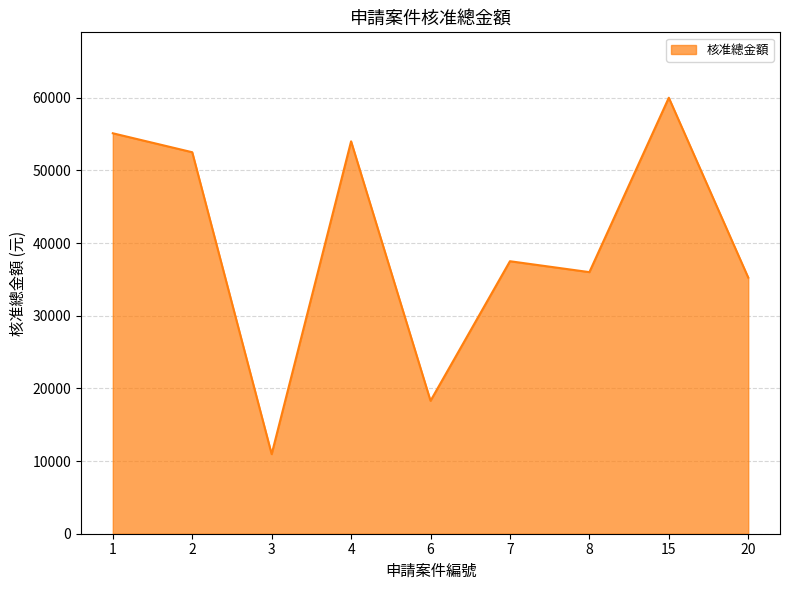

What is the smallest value displayed?

10950